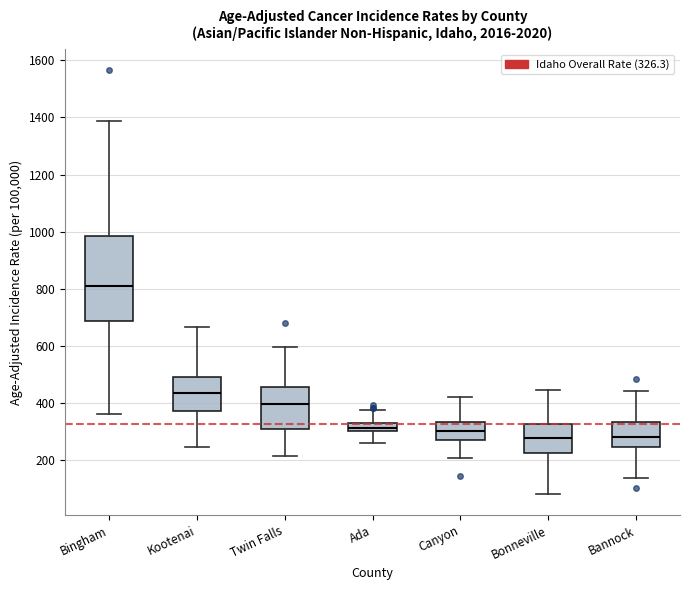

Reading left to right, read every box against the y-axis: the position of its median line, the range the box covers, and the ends of its whiskers. The values are not printed on the chart, so give them approximately, as read against the axis.

Bingham: median 820, box 680 to 980, whiskers 360 to 1380
Kootenai: median 440, box 380 to 500, whiskers 240 to 660
Twin Falls: median 400, box 320 to 460, whiskers 220 to 600
Ada: median 320, box 300 to 340, whiskers 260 to 380
Canyon: median 300, box 280 to 340, whiskers 200 to 420
Bonneville: median 280, box 220 to 320, whiskers 80 to 440
Bannock: median 280, box 240 to 340, whiskers 140 to 440